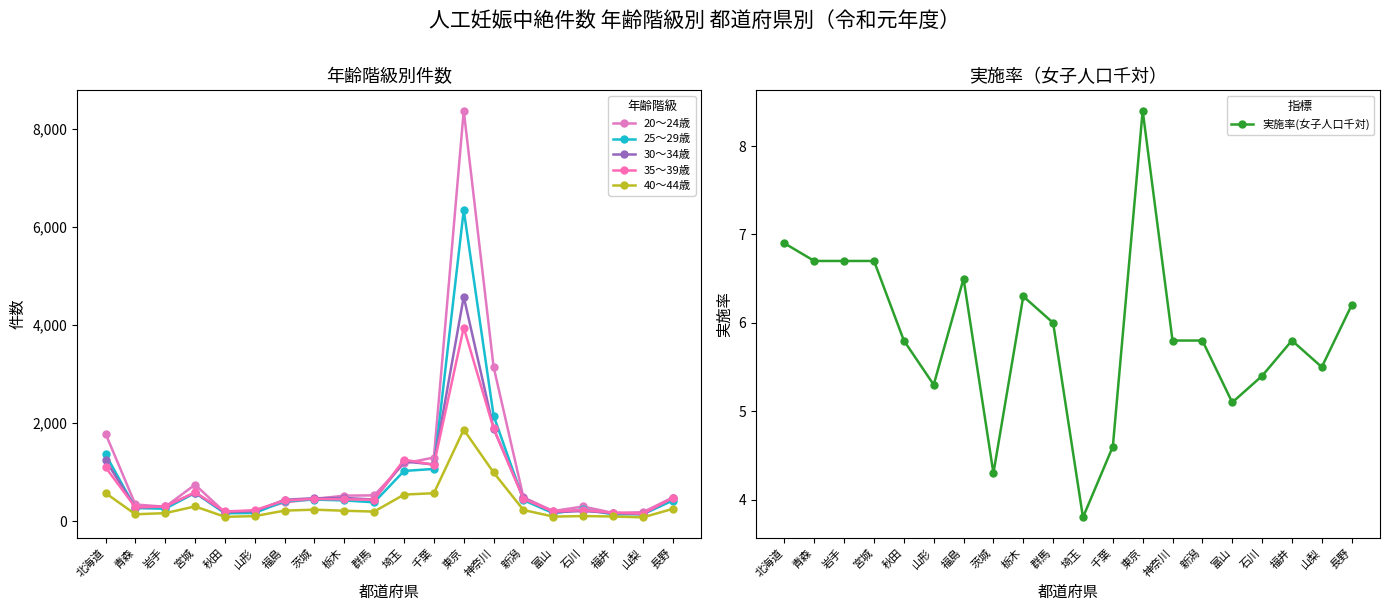

Where do 30～34歳 and 35～39歳 first cross each other?

北海道 and 青森